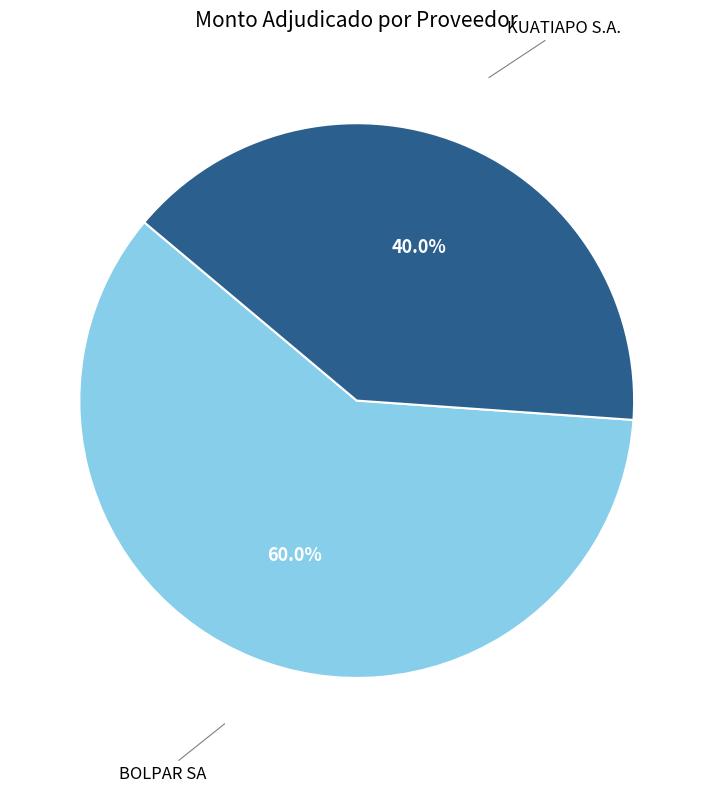

Do KUATIAPO S.A. and BOLPAR SA together represent more than half of the pie?

Yes